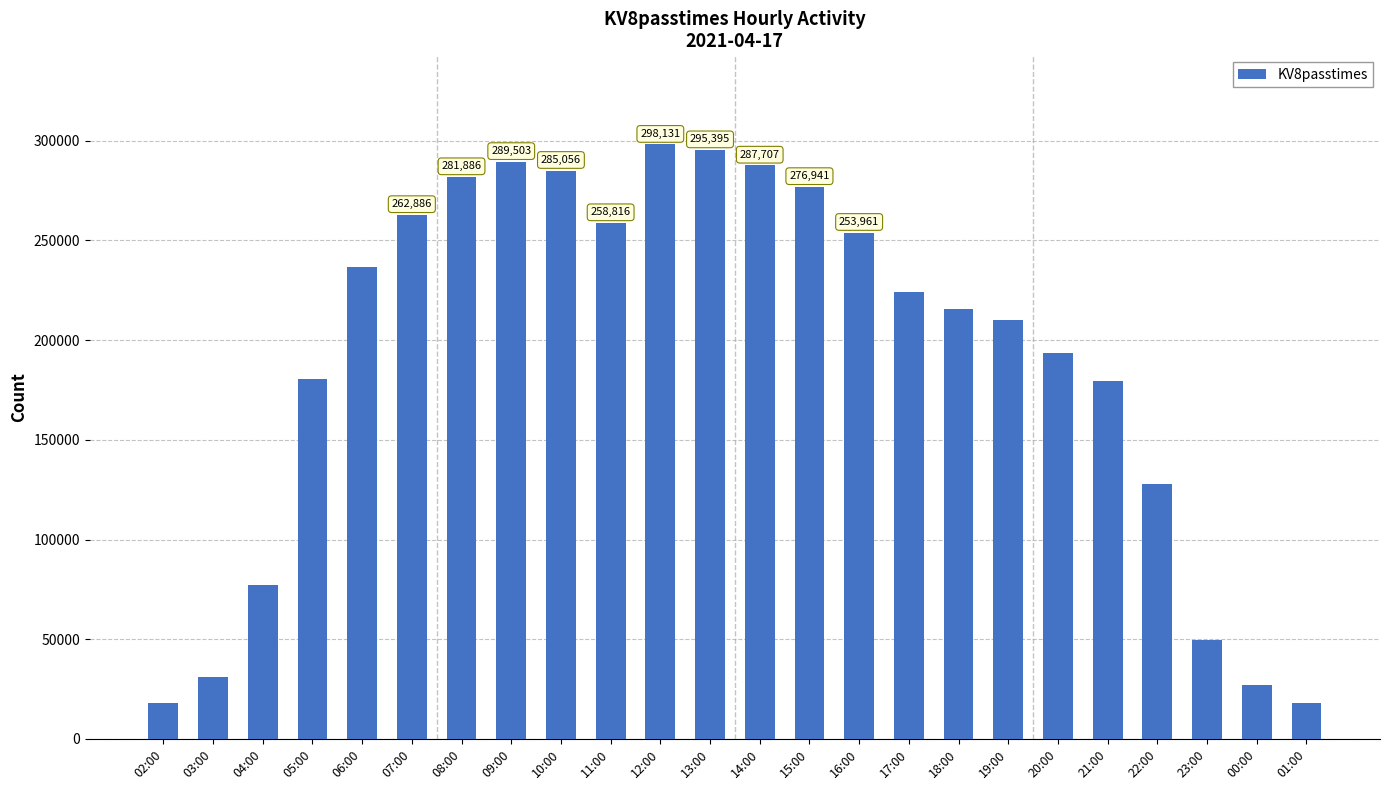

What is the label of the 19th bar from the right?

07:00